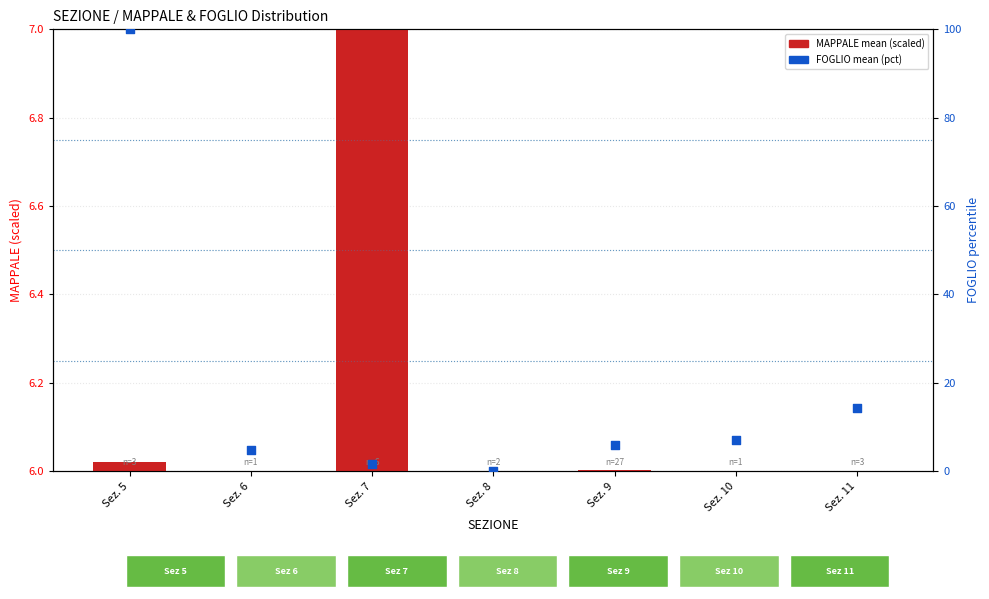

Which series has the largest total across all categories?

FOGLIO mean (pct)